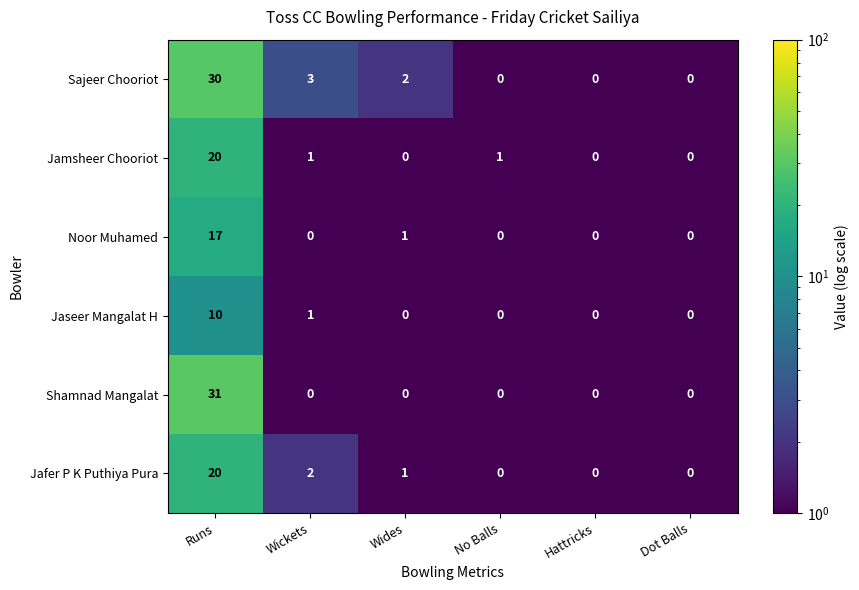

Which series changed the most between Wickets and Dot Balls?

Sajeer Chooriot